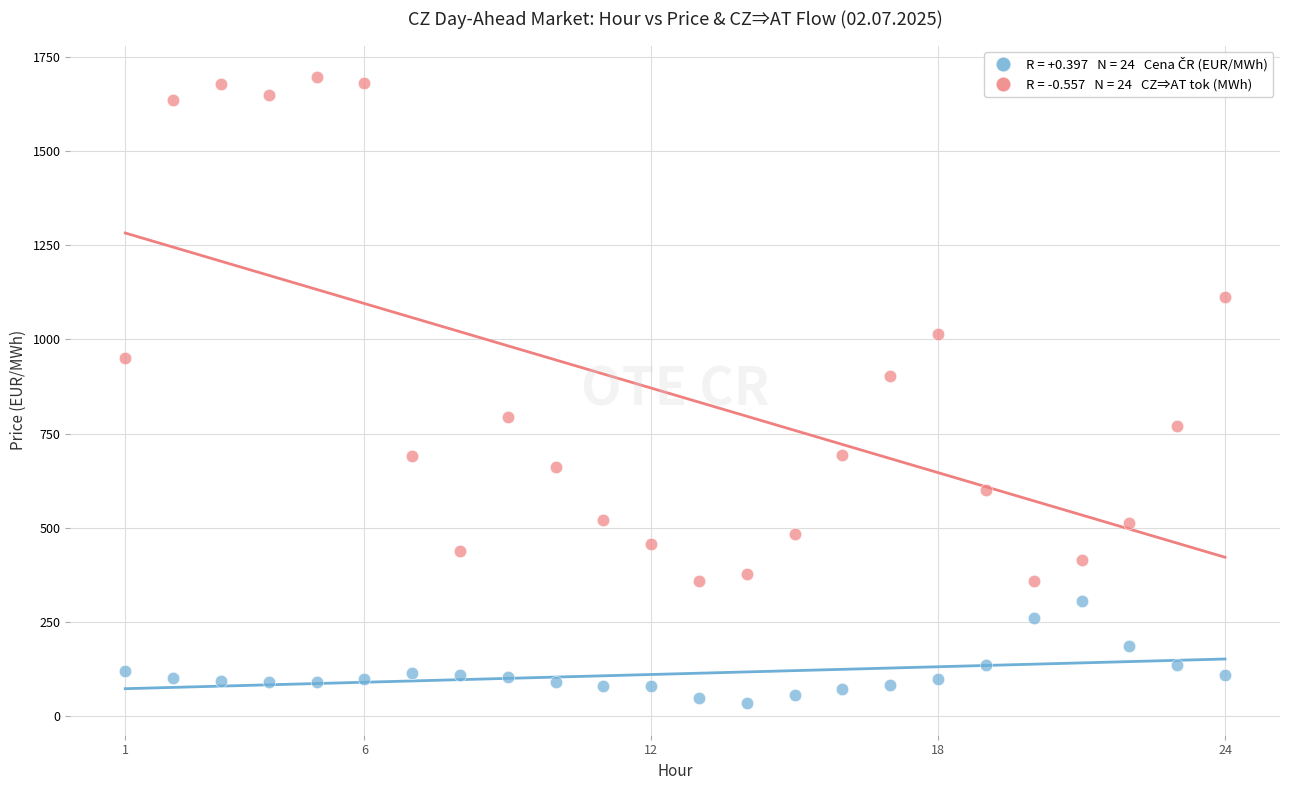

Across all series, what Y value is closest to 865?

903.1